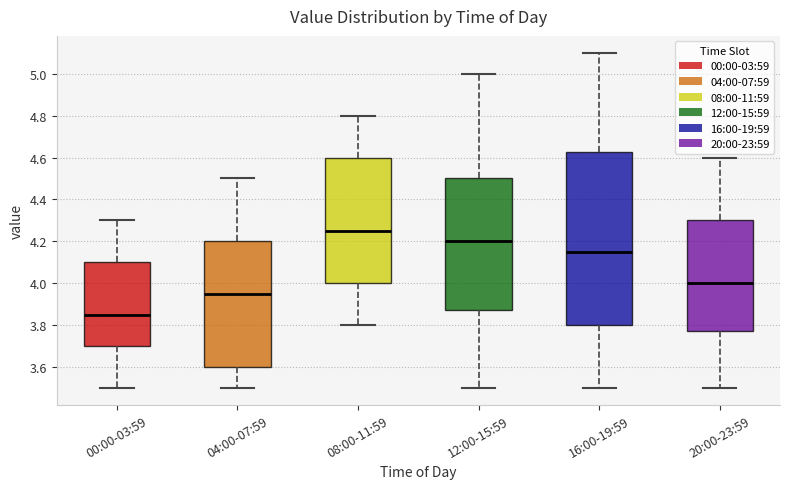

Comparing the boxes themselves (not the whiskers), which one is the tallest?

16:00-19:59